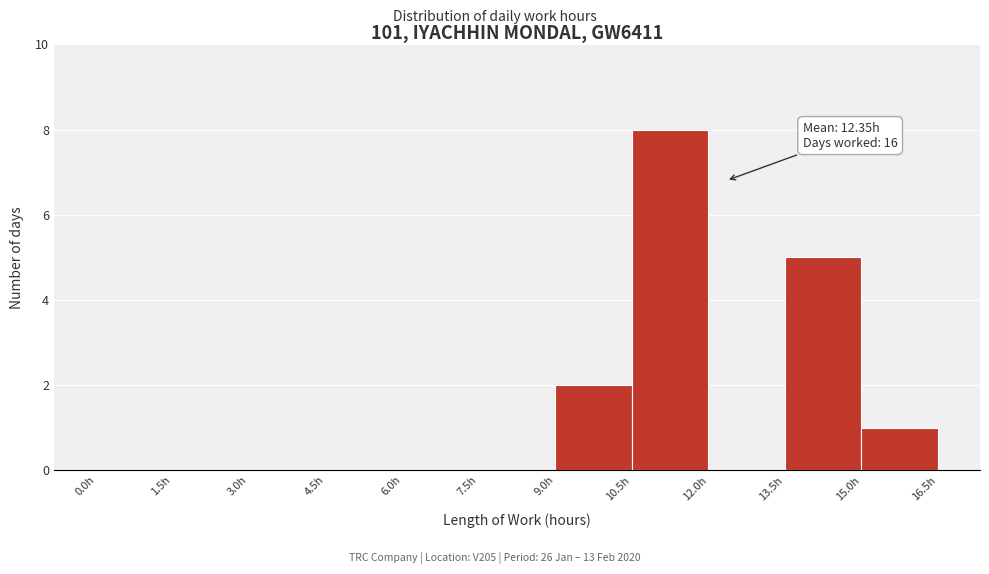

Which range on the x-axis has the tallest bar?

10.5 to 12.0